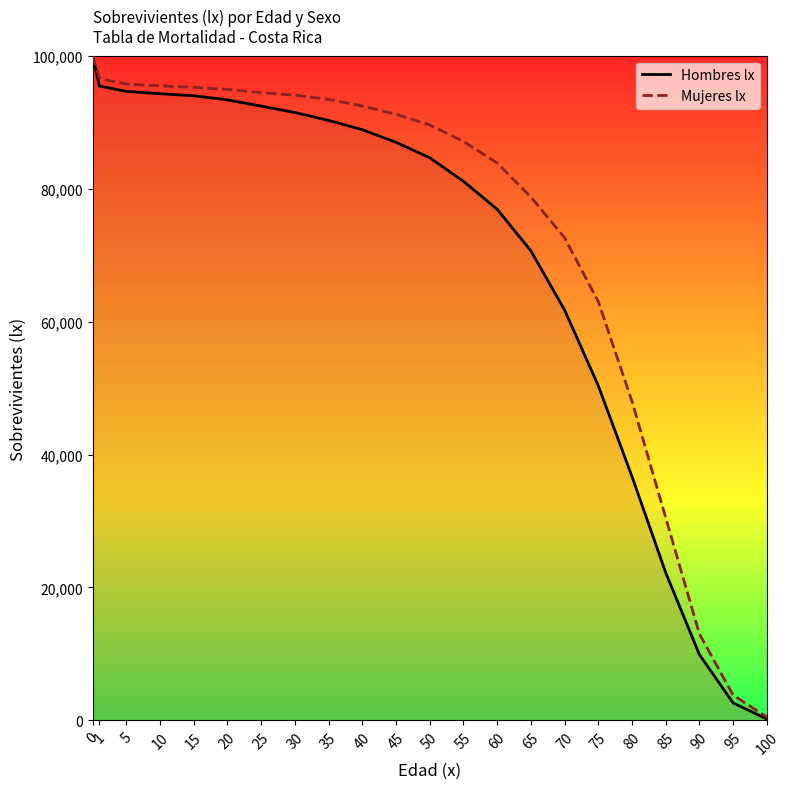

True or false: Hombres lx has more than 0 interior local peaks.

False